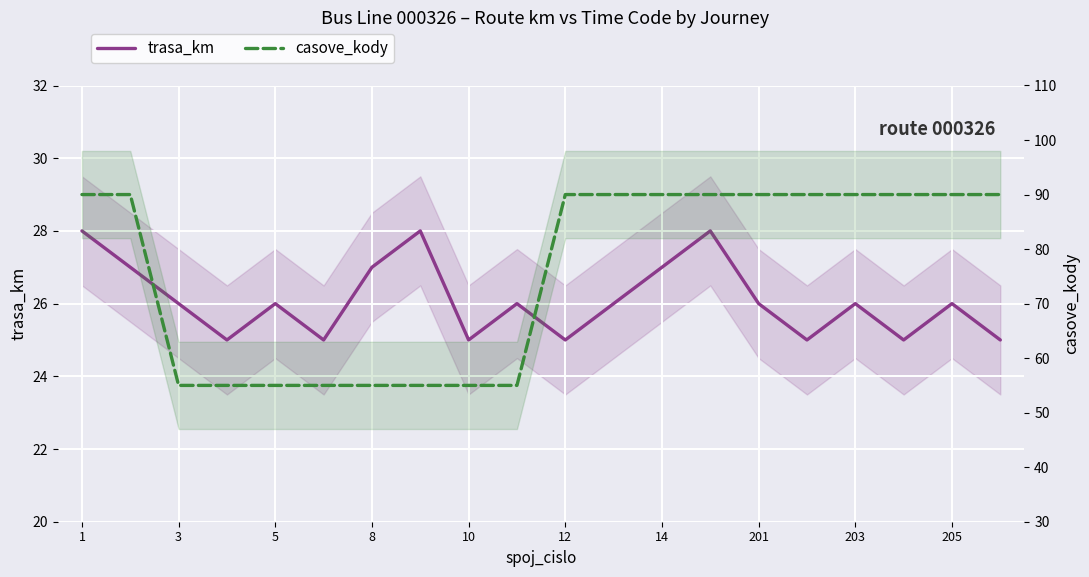

What is the lowest value of the casove_kody series?

55